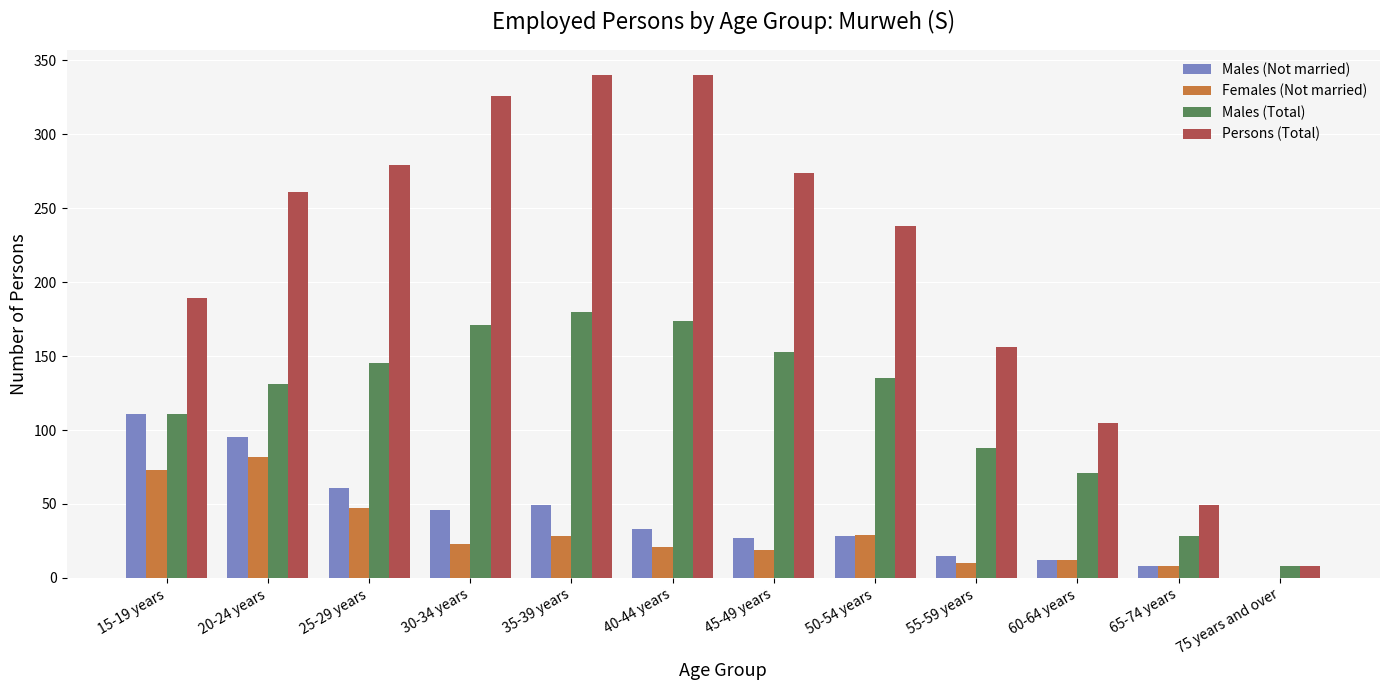

Are the bars horizontal?

No